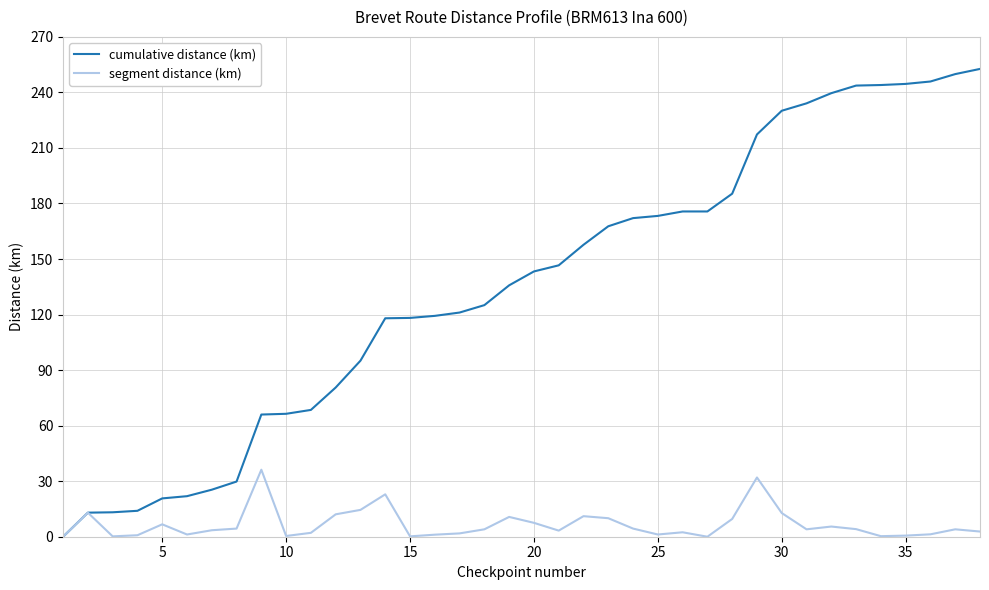

Which series has the largest total across all categories?

cumulative distance (km)